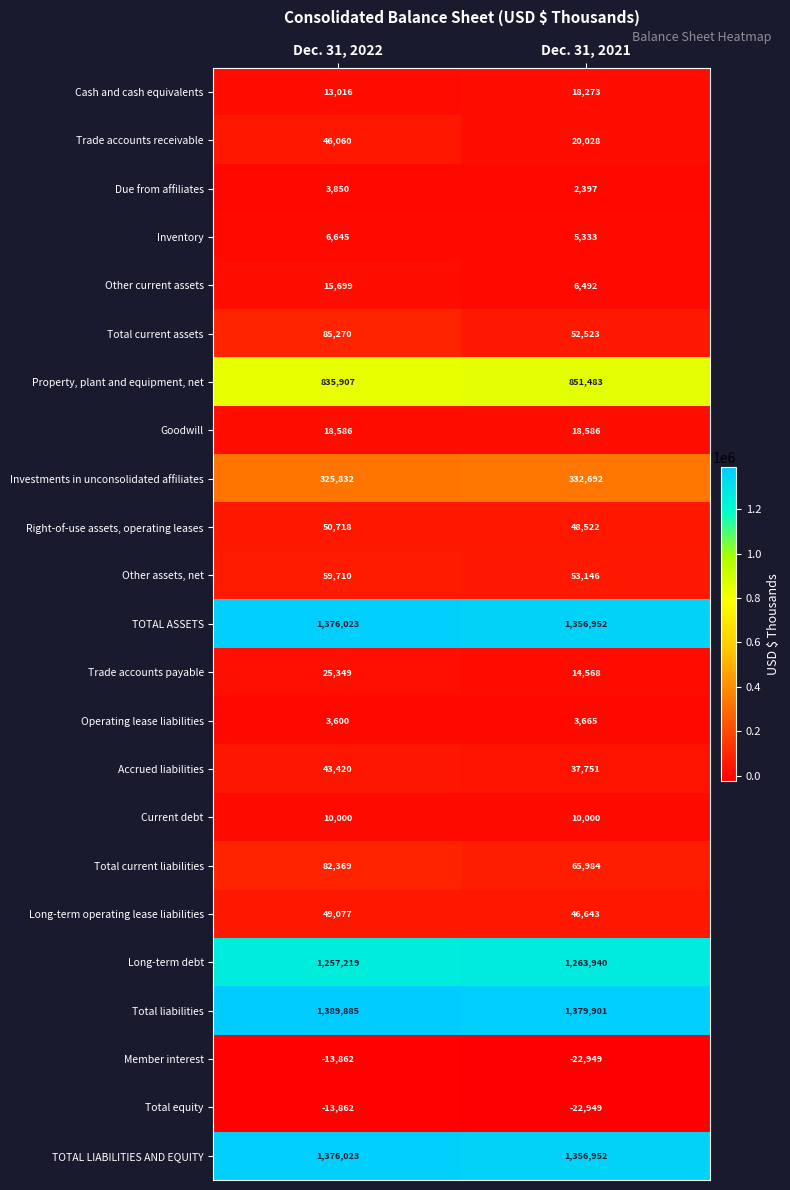

What is the difference between the highest and lowest values at Dec. 31, 2021?

1402850